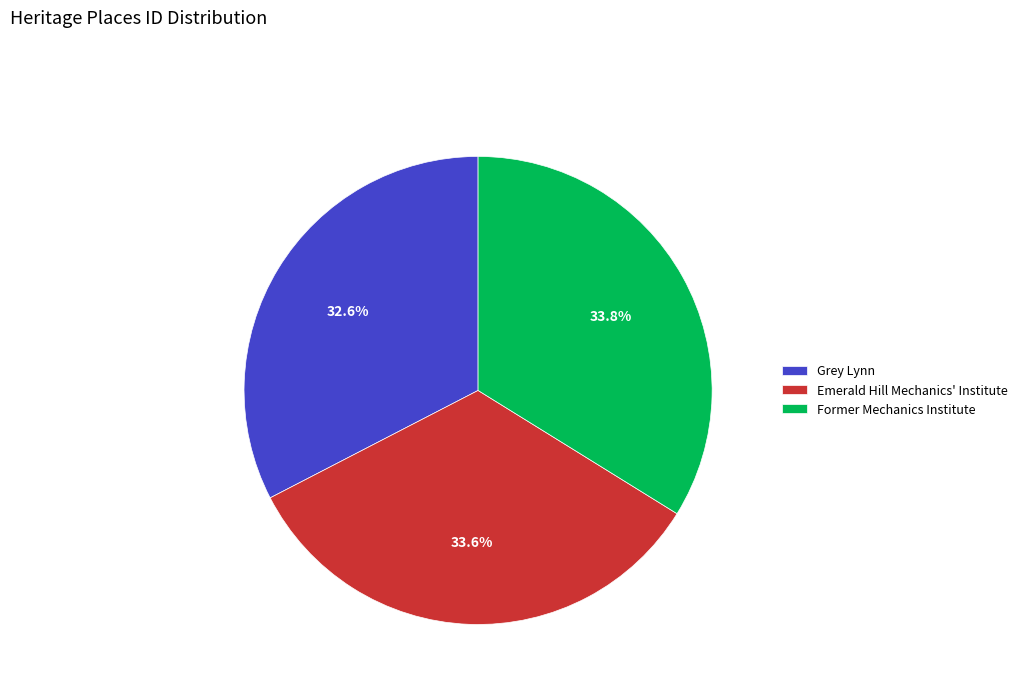

Which has a higher value, Grey Lynn or Emerald Hill Mechanics' Institute?

Emerald Hill Mechanics' Institute